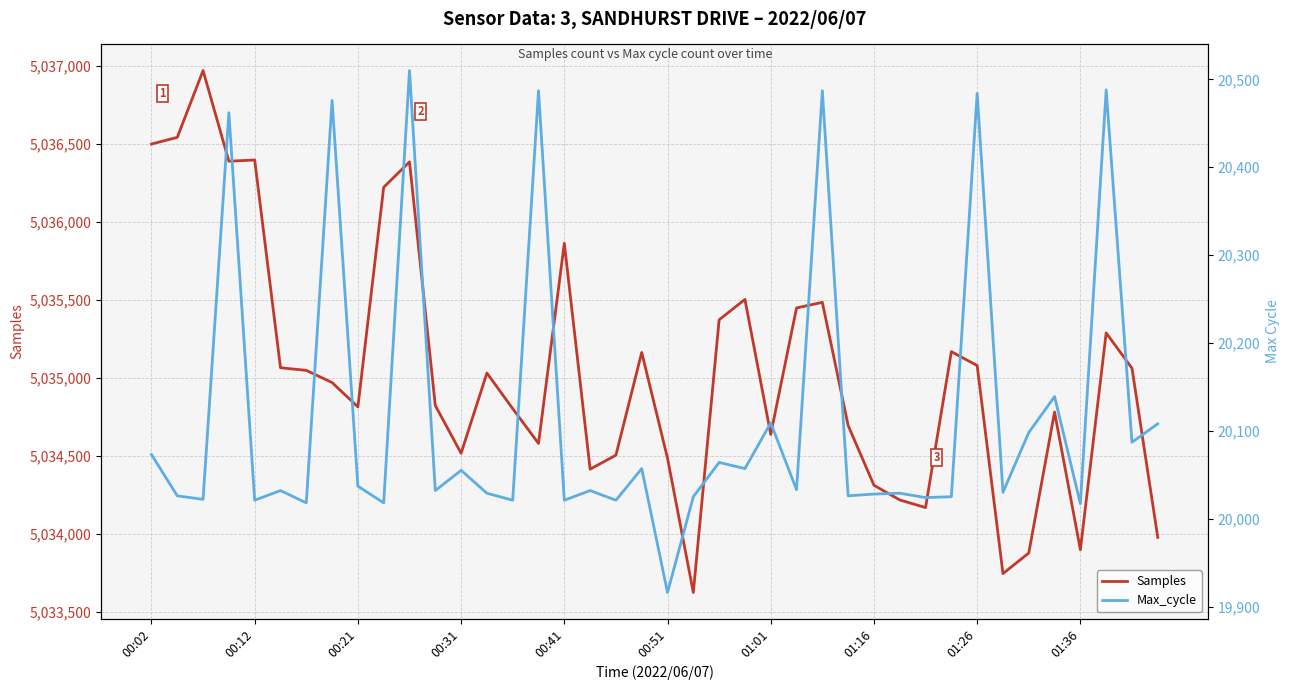

What is the value of the Max_cycle point at the 39th from the left?

20087